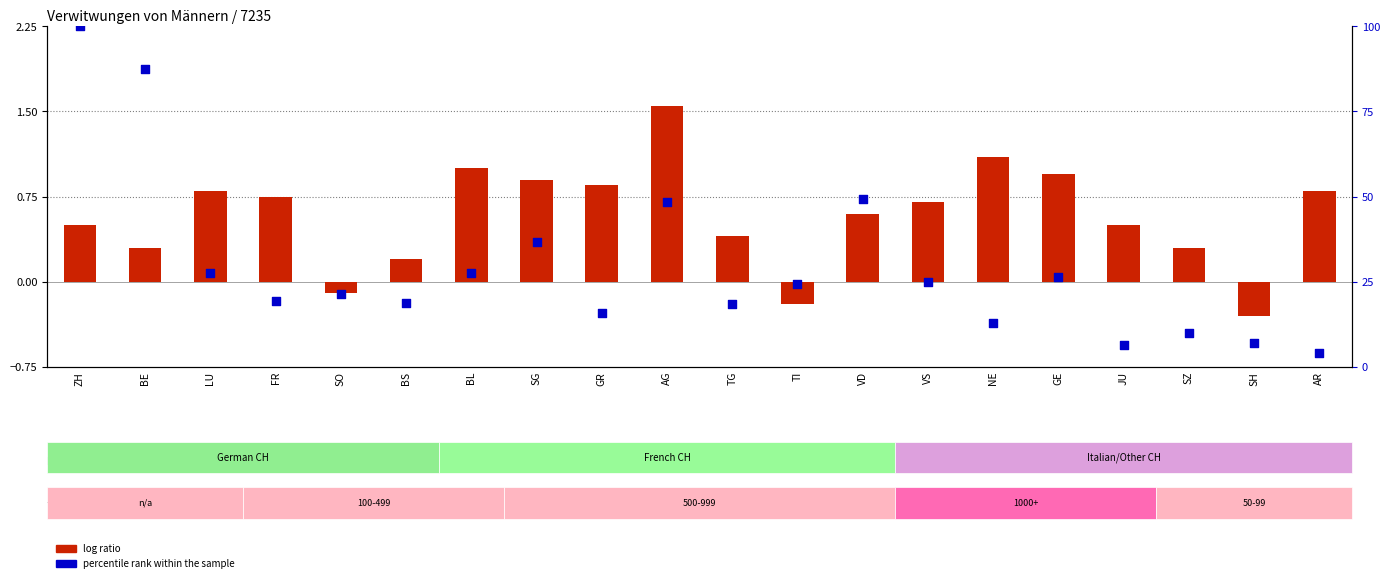

What is the total value across all series at BE?

87.7